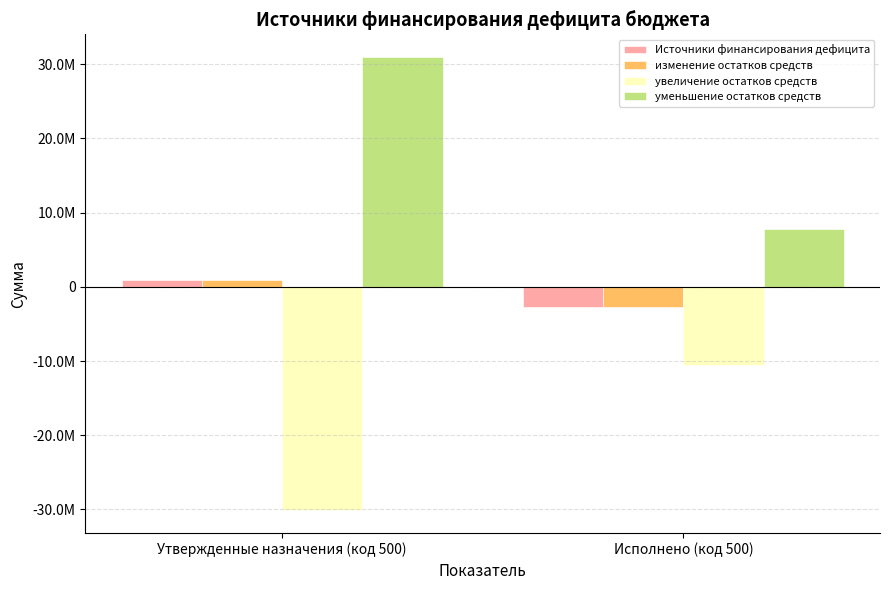

Reading left to right, extract all data points from this chart.

Источники финансирования дефицита: Утвержденные назначения (код 500)=863349.0	Исполнено (код 500)=-2763017.6
изменение остатков средств: Утвержденные назначения (код 500)=863349.0	Исполнено (код 500)=-2763017.6
увеличение остатков средств: Утвержденные назначения (код 500)=-30115611.0	Исполнено (код 500)=-10519393.4
уменьшение остатков средств: Утвержденные назначения (код 500)=30978960.0	Исполнено (код 500)=7756375.8